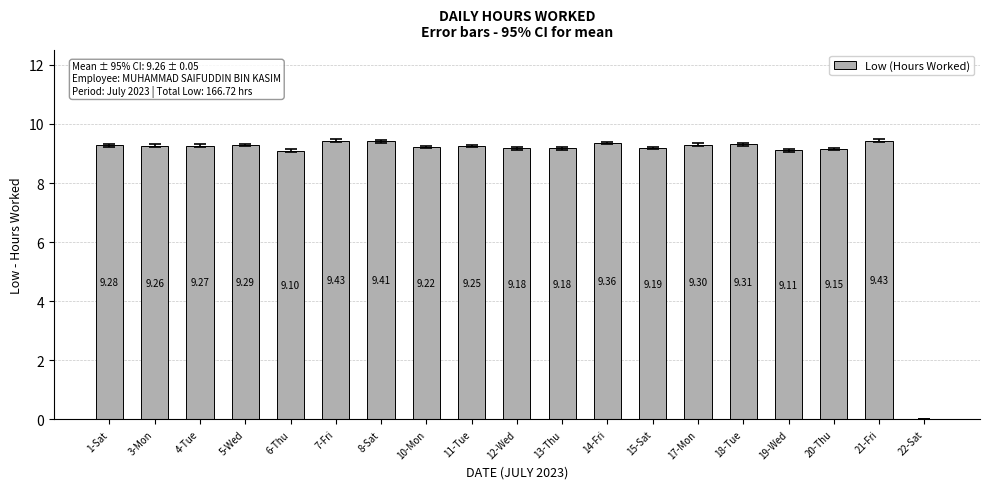

What is the difference between the values at 6-Thu and 12-Wed?

0.1